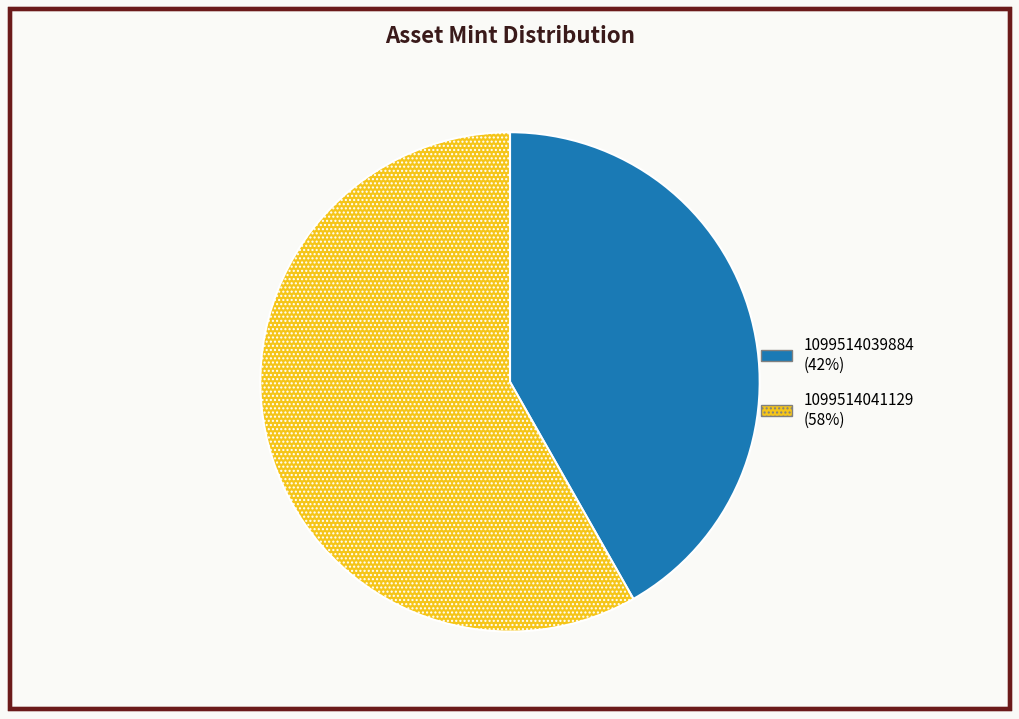

Which category has the biggest portion of the pie?

1099514041129